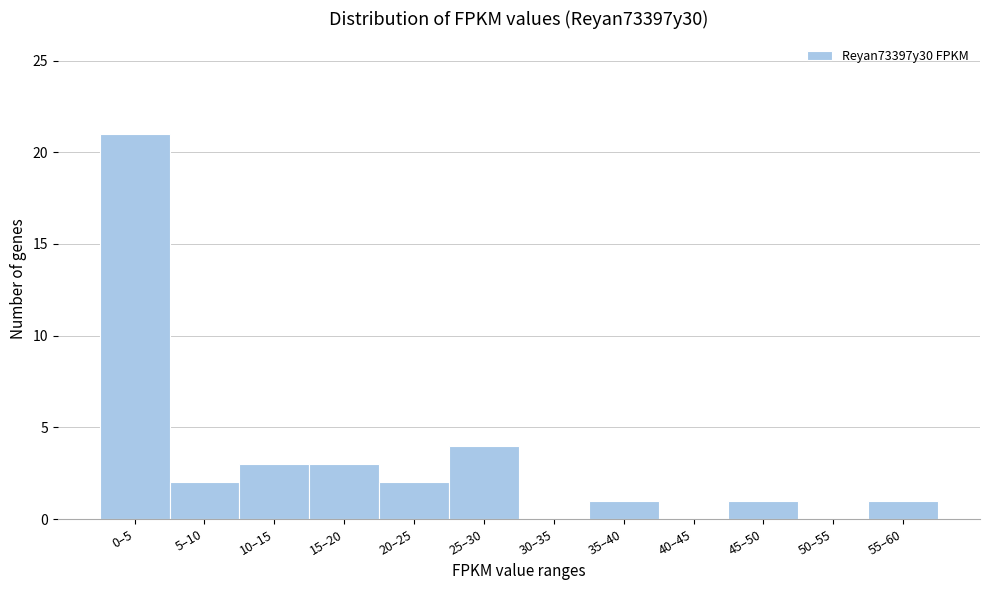

Reading left to right, extract all data points from this chart.

0–5=21	5–10=2	10–15=3	15–20=3	20–25=2	25–30=4	30–35=0	35–40=1	40–45=0	45–50=1	50–55=0	55–60=1